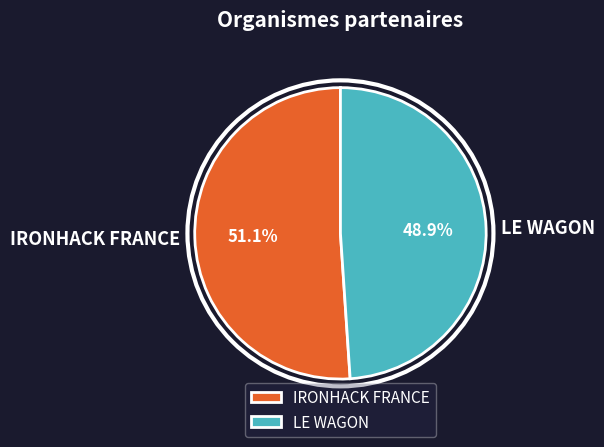

Is it true that LE WAGON is 49% of the pie?

True